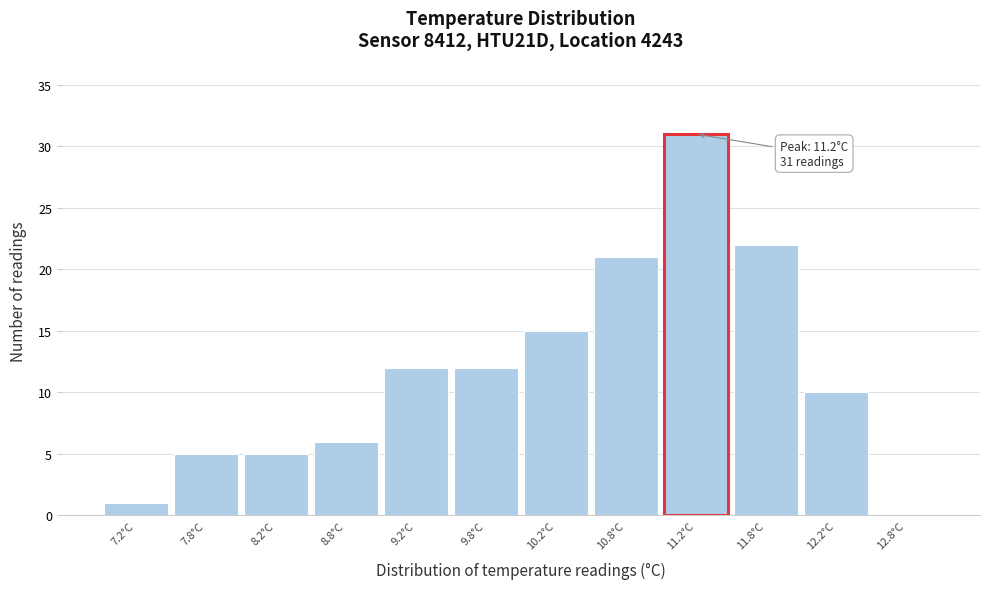

Which range on the x-axis has the tallest bar?

11.0 to 11.5